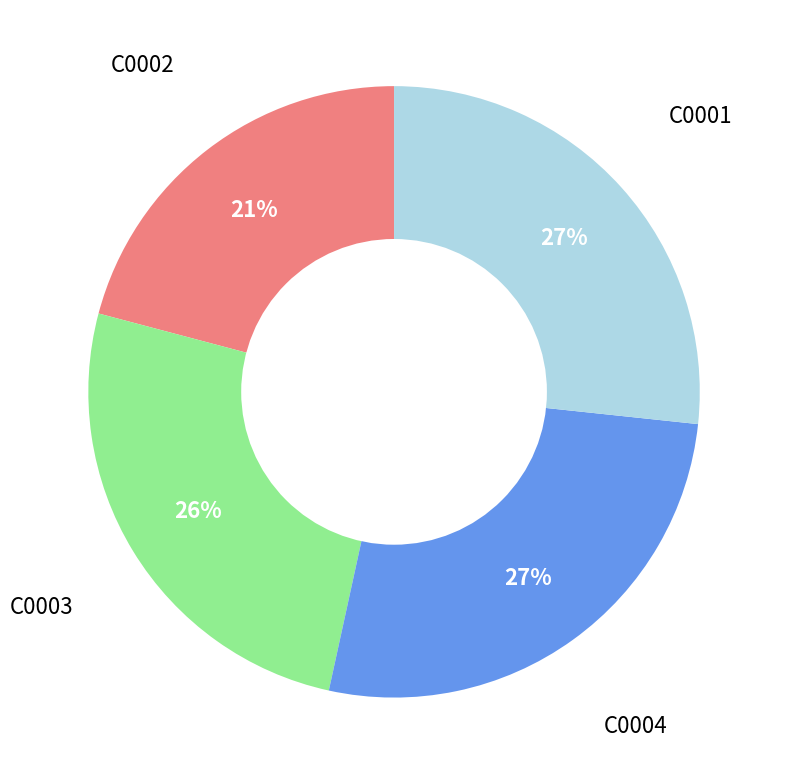

To the nearest percent, what is the average slice percentage?

25%